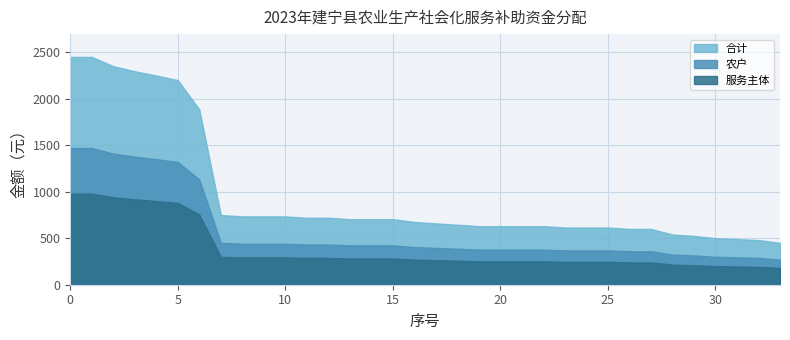

Which series has the widest spread of values?

合计